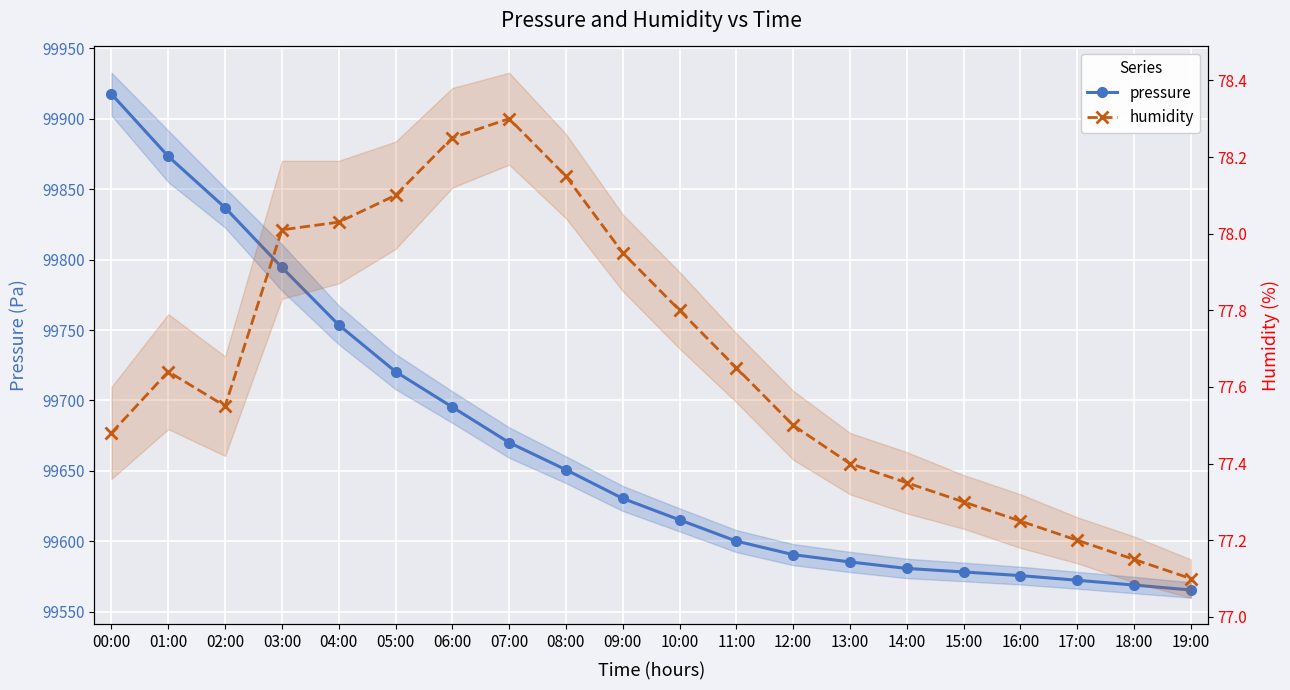

Is it true that pressure equals 99600.1 at 11:00?

True